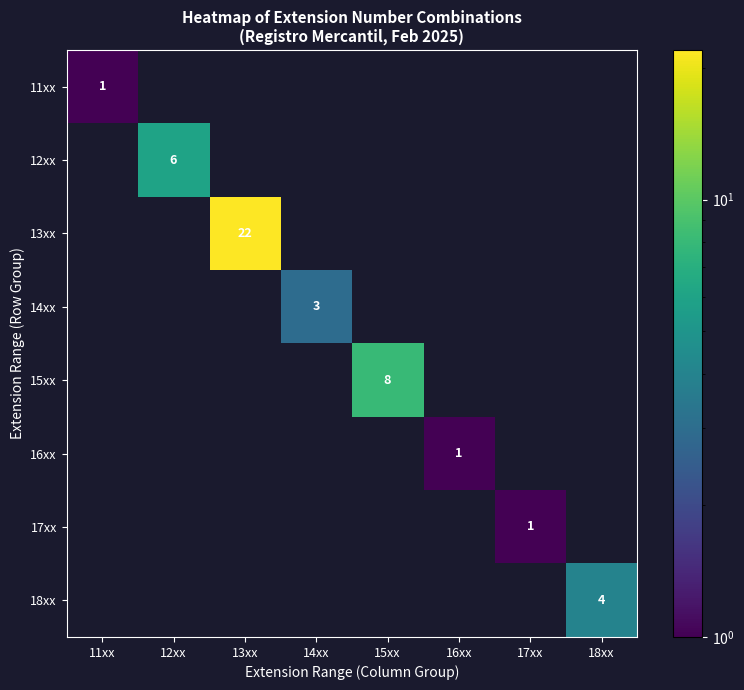

At which category is the sum across all series the highest?

13xx